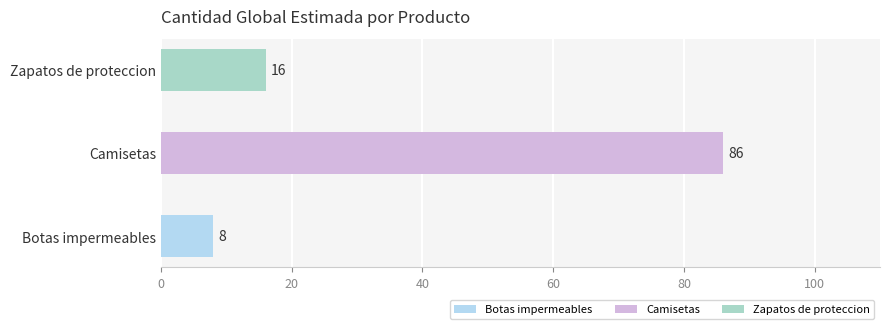

What is the difference between the values at Camisetas and Botas impermeables?

78